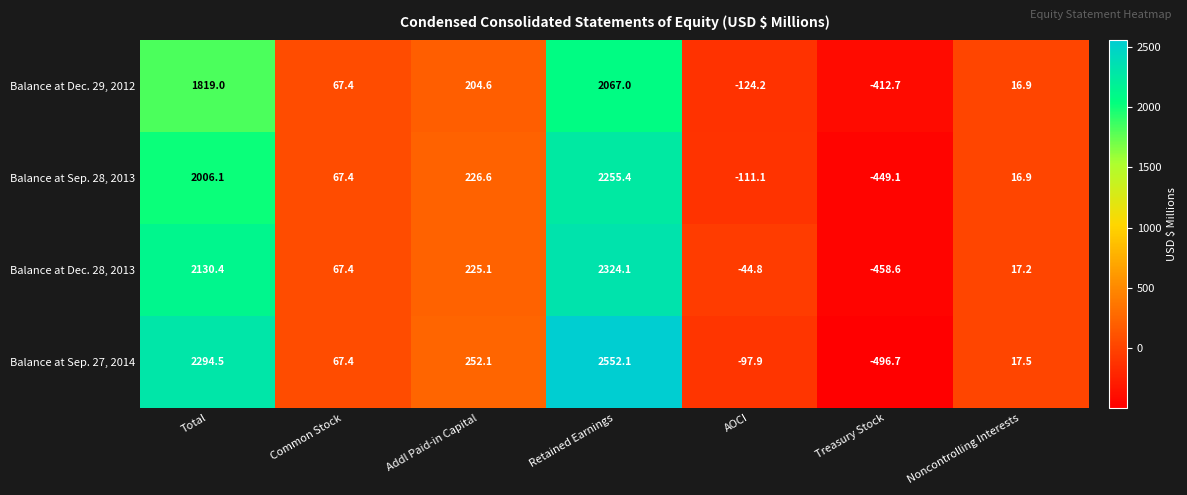

Is it true that Balance at Sep. 28, 2013 equals 25.1 at Noncontrolling Interests?

False